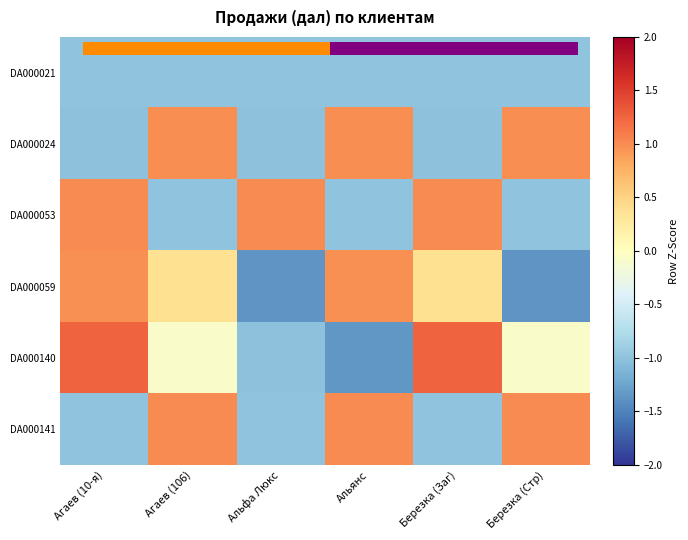

What is the sum of the DA000021 values at Березка (Стр) and Агаев (106)?

-2.0